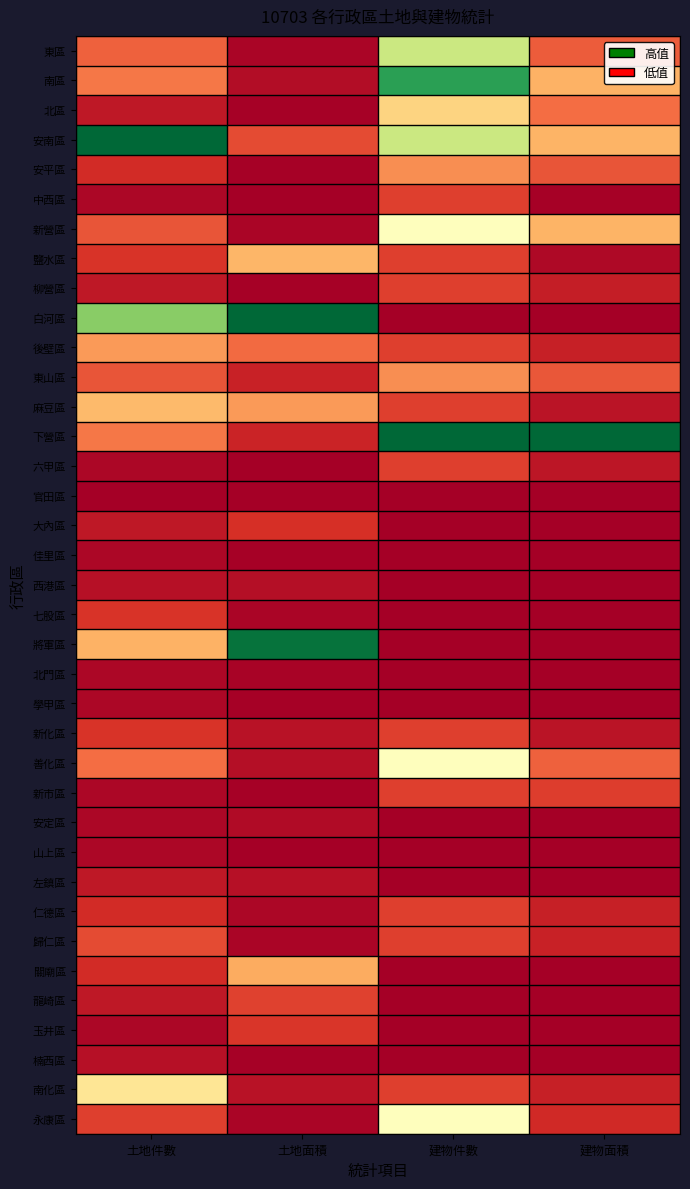

Reading left to right, transcribe all the data shown in this chart.

東區: 土地件數=0.2	土地面積=0.0	建物件數=0.6	建物面積=0.2
南區: 土地件數=0.2	土地面積=0.0	建物件數=0.9	建物面積=0.3
北區: 土地件數=0.1	土地面積=0.0	建物件數=0.4	建物面積=0.2
安南區: 土地件數=1.0	土地面積=0.1	建物件數=0.6	建物面積=0.3
安平區: 土地件數=0.1	土地面積=0.0	建物件數=0.2	建物面積=0.2
中西區: 土地件數=0.0	土地面積=0.0	建物件數=0.1	建物面積=0.0
新營區: 土地件數=0.2	土地面積=0.0	建物件數=0.5	建物面積=0.3
鹽水區: 土地件數=0.1	土地面積=0.3	建物件數=0.1	建物面積=0.0
柳營區: 土地件數=0.1	土地面積=0.0	建物件數=0.1	建物面積=0.1
白河區: 土地件數=0.7	土地面積=1.0	建物件數=0.0	建物面積=0.0
後壁區: 土地件數=0.3	土地面積=0.2	建物件數=0.1	建物面積=0.1
東山區: 土地件數=0.2	土地面積=0.1	建物件數=0.2	建物面積=0.2
麻豆區: 土地件數=0.3	土地面積=0.3	建物件數=0.1	建物面積=0.0
下營區: 土地件數=0.2	土地面積=0.1	建物件數=1.0	建物面積=1.0
六甲區: 土地件數=0.0	土地面積=0.0	建物件數=0.1	建物面積=0.0
官田區: 土地件數=0.0	土地面積=0.0	建物件數=0.0	建物面積=0.0
大內區: 土地件數=0.1	土地面積=0.1	建物件數=0.0	建物面積=0.0
佳里區: 土地件數=0.0	土地面積=0.0	建物件數=0.0	建物面積=0.0
西港區: 土地件數=0.0	土地面積=0.0	建物件數=0.0	建物面積=0.0
七股區: 土地件數=0.1	土地面積=0.0	建物件數=0.0	建物面積=0.0
將軍區: 土地件數=0.3	土地面積=1.0	建物件數=0.0	建物面積=0.0
北門區: 土地件數=0.0	土地面積=0.0	建物件數=0.0	建物面積=0.0
學甲區: 土地件數=0.0	土地面積=0.0	建物件數=0.0	建物面積=0.0
新化區: 土地件數=0.1	土地面積=0.0	建物件數=0.1	建物面積=0.0
善化區: 土地件數=0.2	土地面積=0.0	建物件數=0.5	建物面積=0.2
新市區: 土地件數=0.0	土地面積=0.0	建物件數=0.1	建物面積=0.1
安定區: 土地件數=0.0	土地面積=0.0	建物件數=0.0	建物面積=0.0
山上區: 土地件數=0.0	土地面積=0.0	建物件數=0.0	建物面積=0.0
左鎮區: 土地件數=0.1	土地面積=0.0	建物件數=0.0	建物面積=0.0
仁德區: 土地件數=0.1	土地面積=0.0	建物件數=0.1	建物面積=0.1
歸仁區: 土地件數=0.1	土地面積=0.0	建物件數=0.1	建物面積=0.1
關廟區: 土地件數=0.1	土地面積=0.3	建物件數=0.0	建物面積=0.0
龍崎區: 土地件數=0.1	土地面積=0.1	建物件數=0.0	建物面積=0.0
玉井區: 土地件數=0.0	土地面積=0.1	建物件數=0.0	建物面積=0.0
楠西區: 土地件數=0.0	土地面積=0.0	建物件數=0.0	建物面積=0.0
南化區: 土地件數=0.4	土地面積=0.0	建物件數=0.1	建物面積=0.1
永康區: 土地件數=0.1	土地面積=0.0	建物件數=0.5	建物面積=0.1